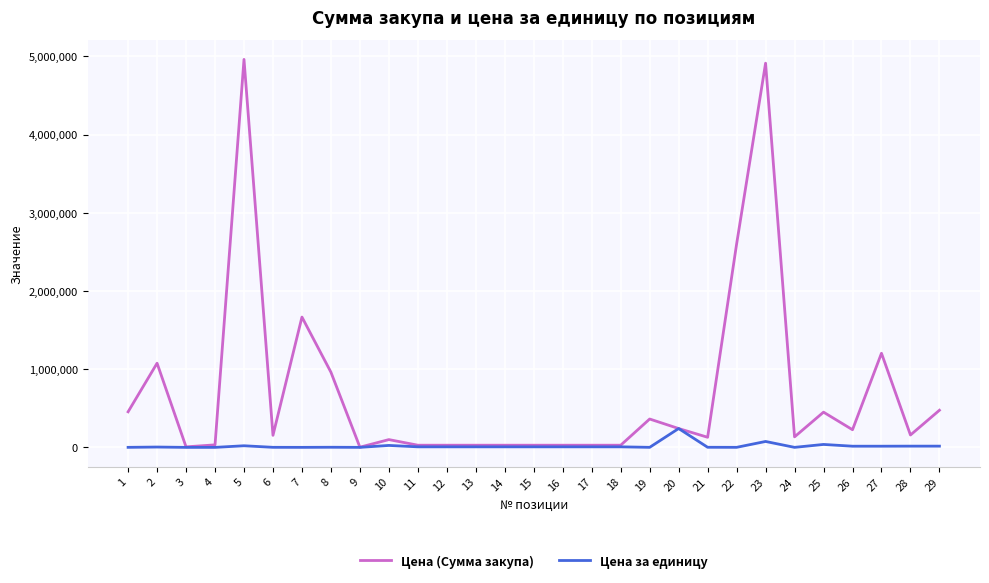

The value of Цена (Сумма закупа) at 27 is 1204080.0. True or false?

True